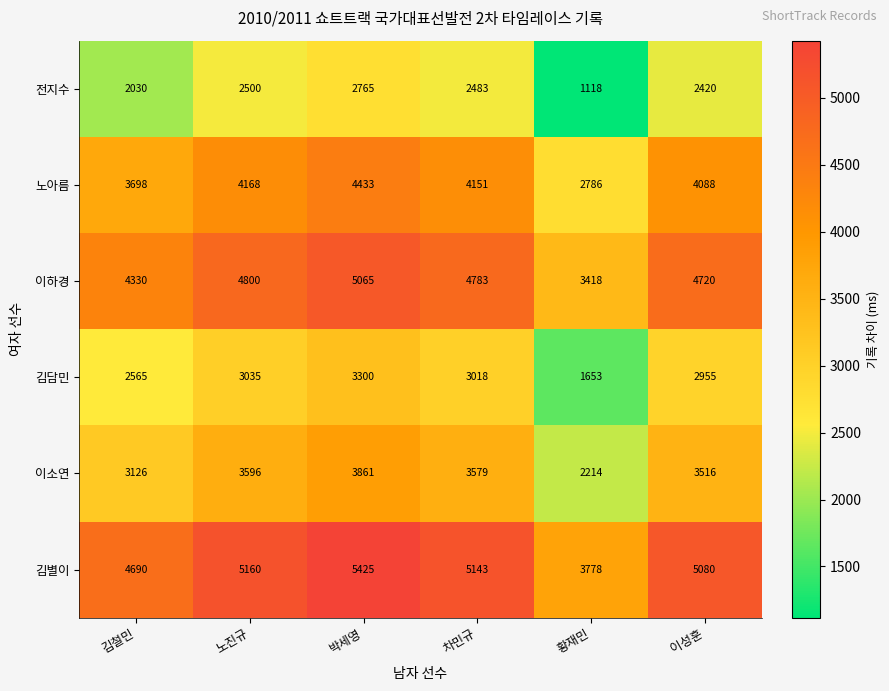

At which category does the chart reach its minimum across all series?

황재민